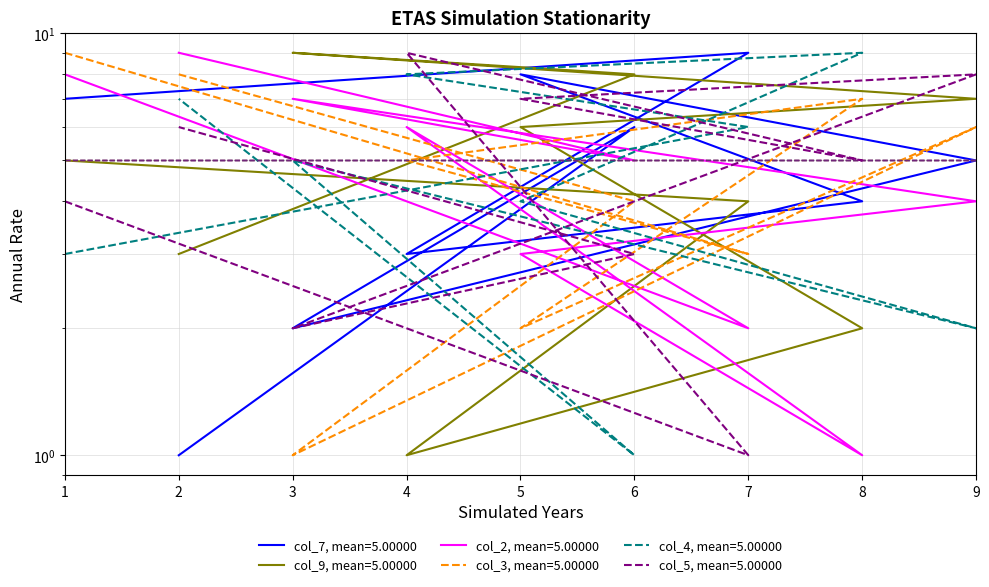

Which category has the highest value in the col_4 series?

8